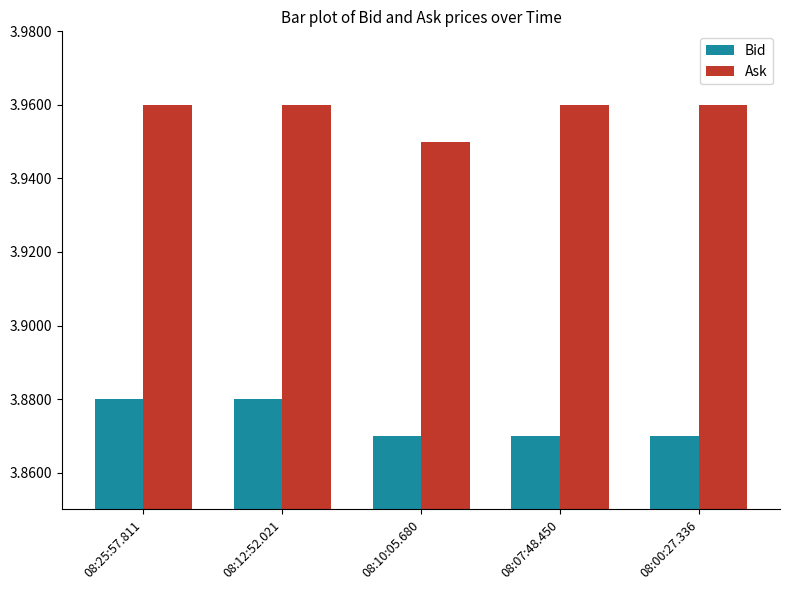

Which category has the lowest value in the Ask series?

08:10:05.680